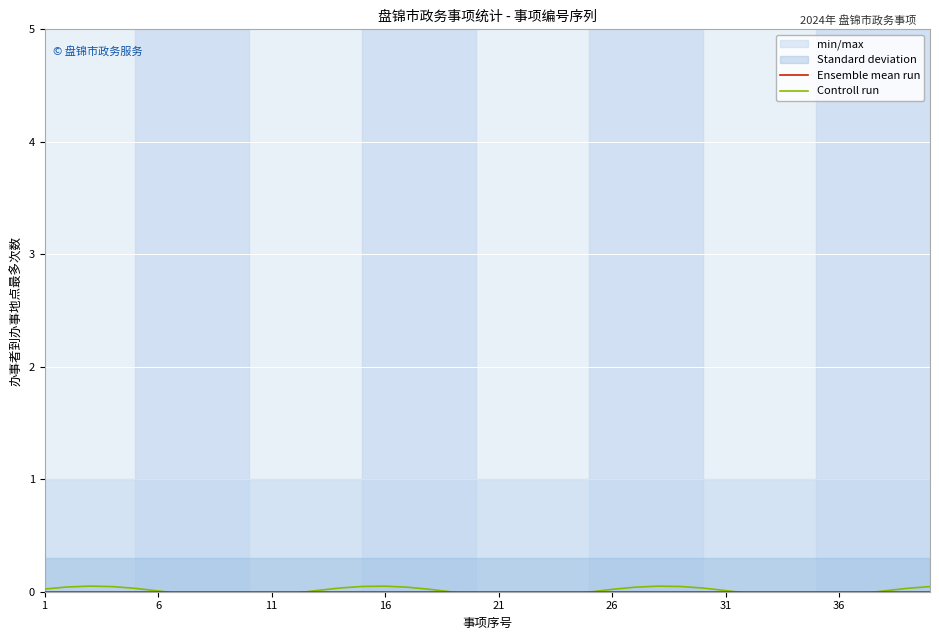

How many lines are shown in the chart?

2